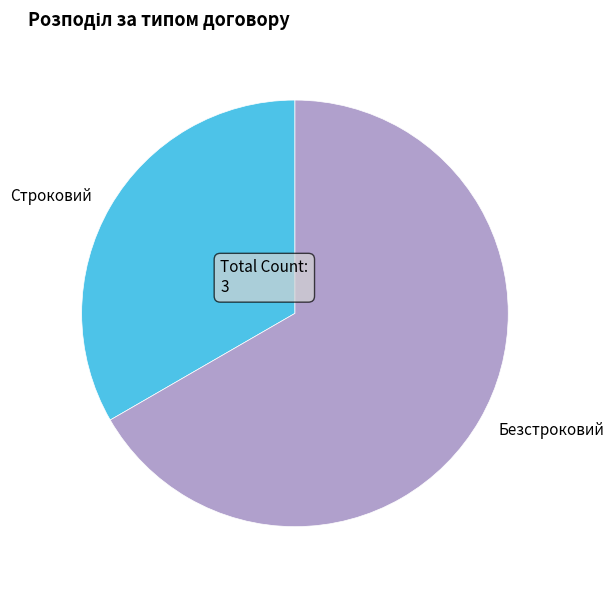

What is the majority slice?

Безстроковий